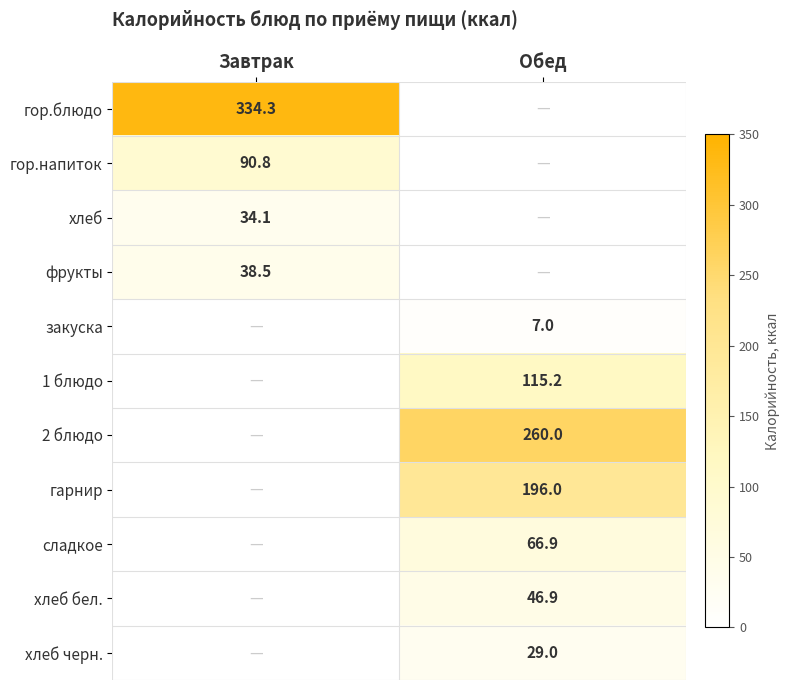

At how many categories does at least one series exceed 281?

1